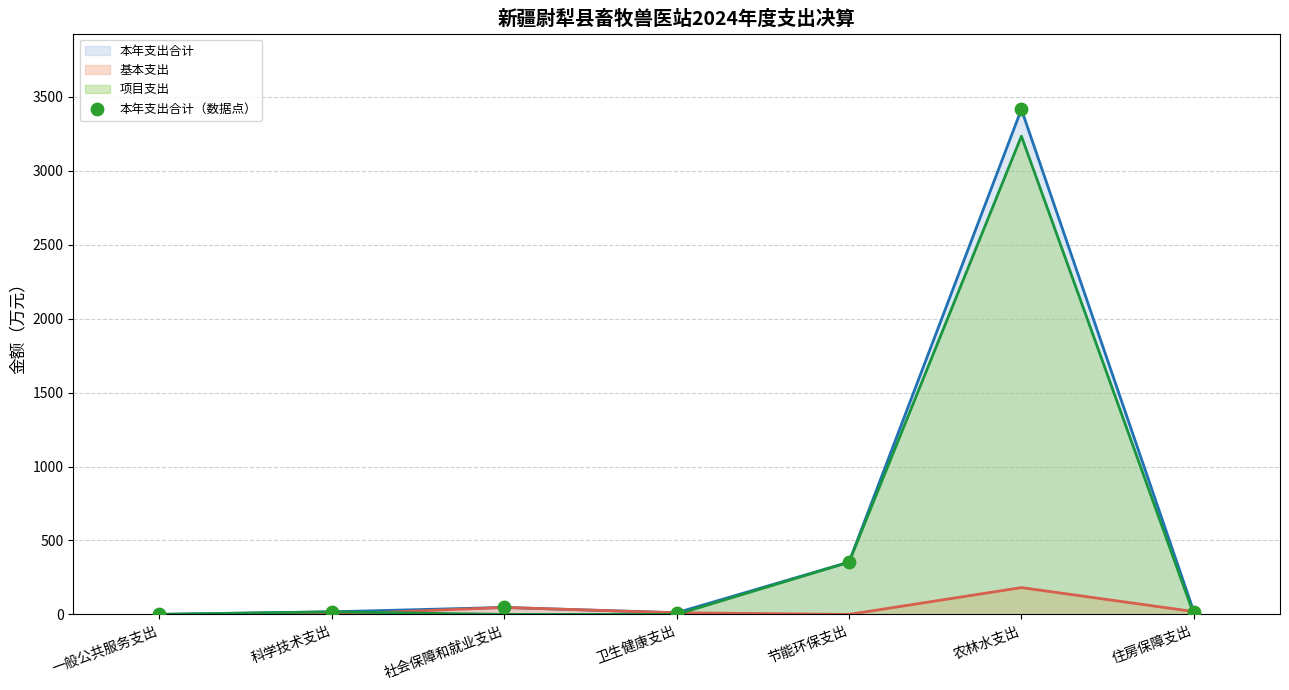

Which series has the largest Y range (max minus min)?

本年支出合计 (线)